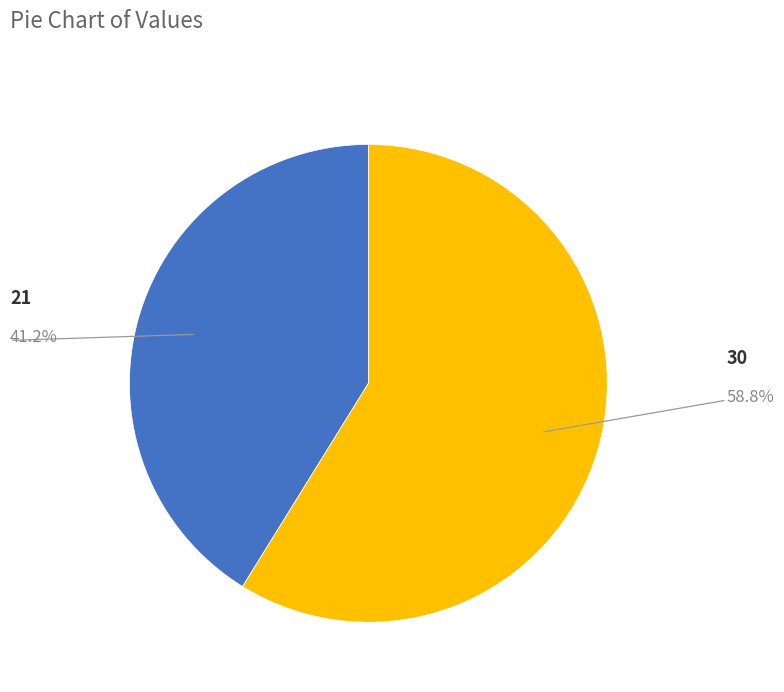

Does any single category account for the majority?

Yes